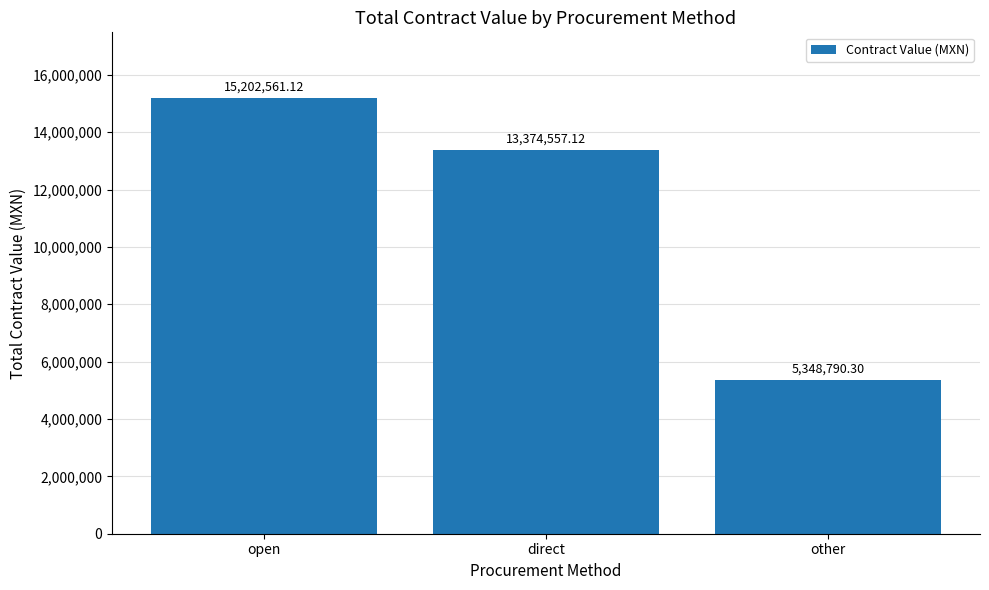

What is the difference between the values at other and open?

9853770.8